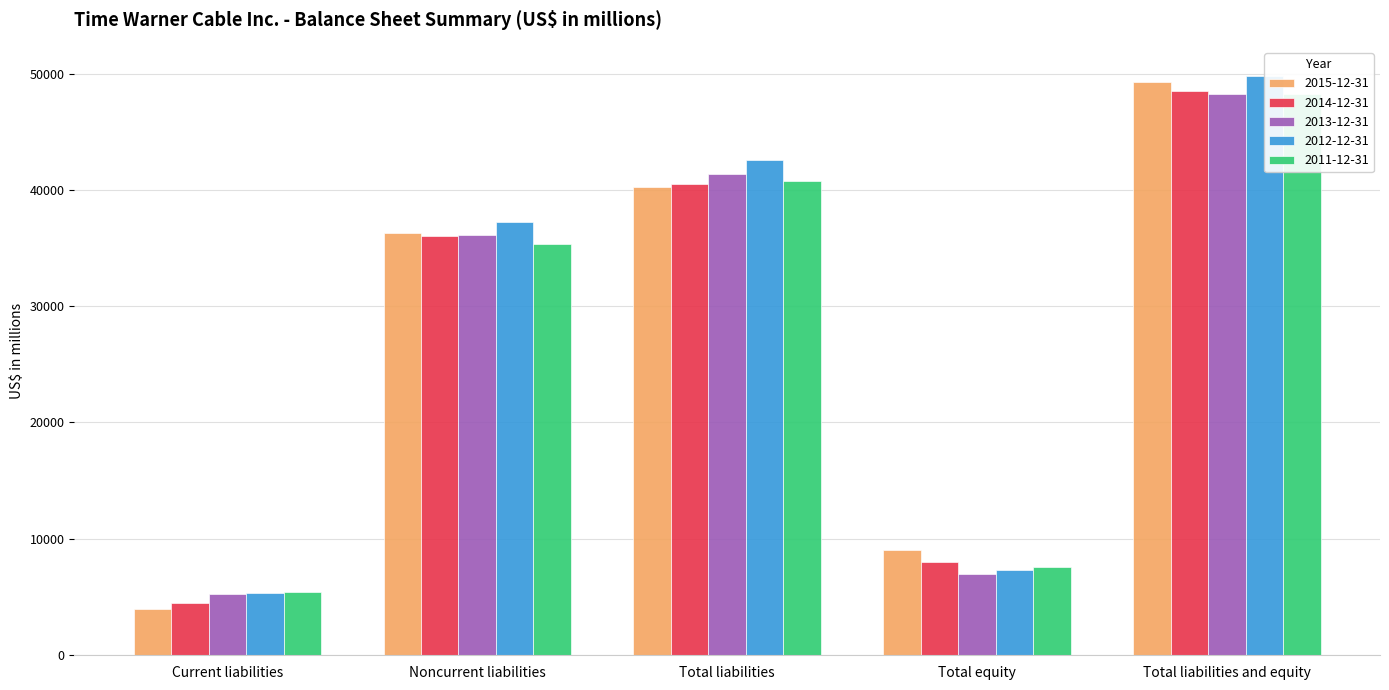

What is the smallest value displayed?

3949